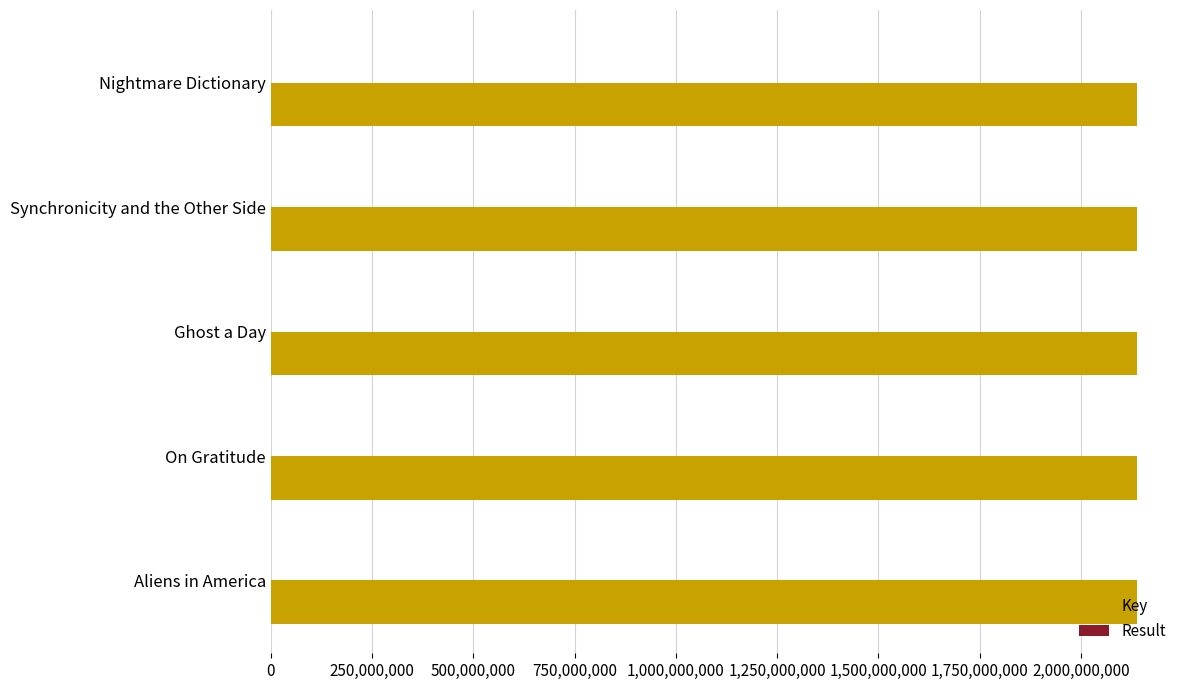

Is it true that Key equals 2137705830 at On Gratitude?

True